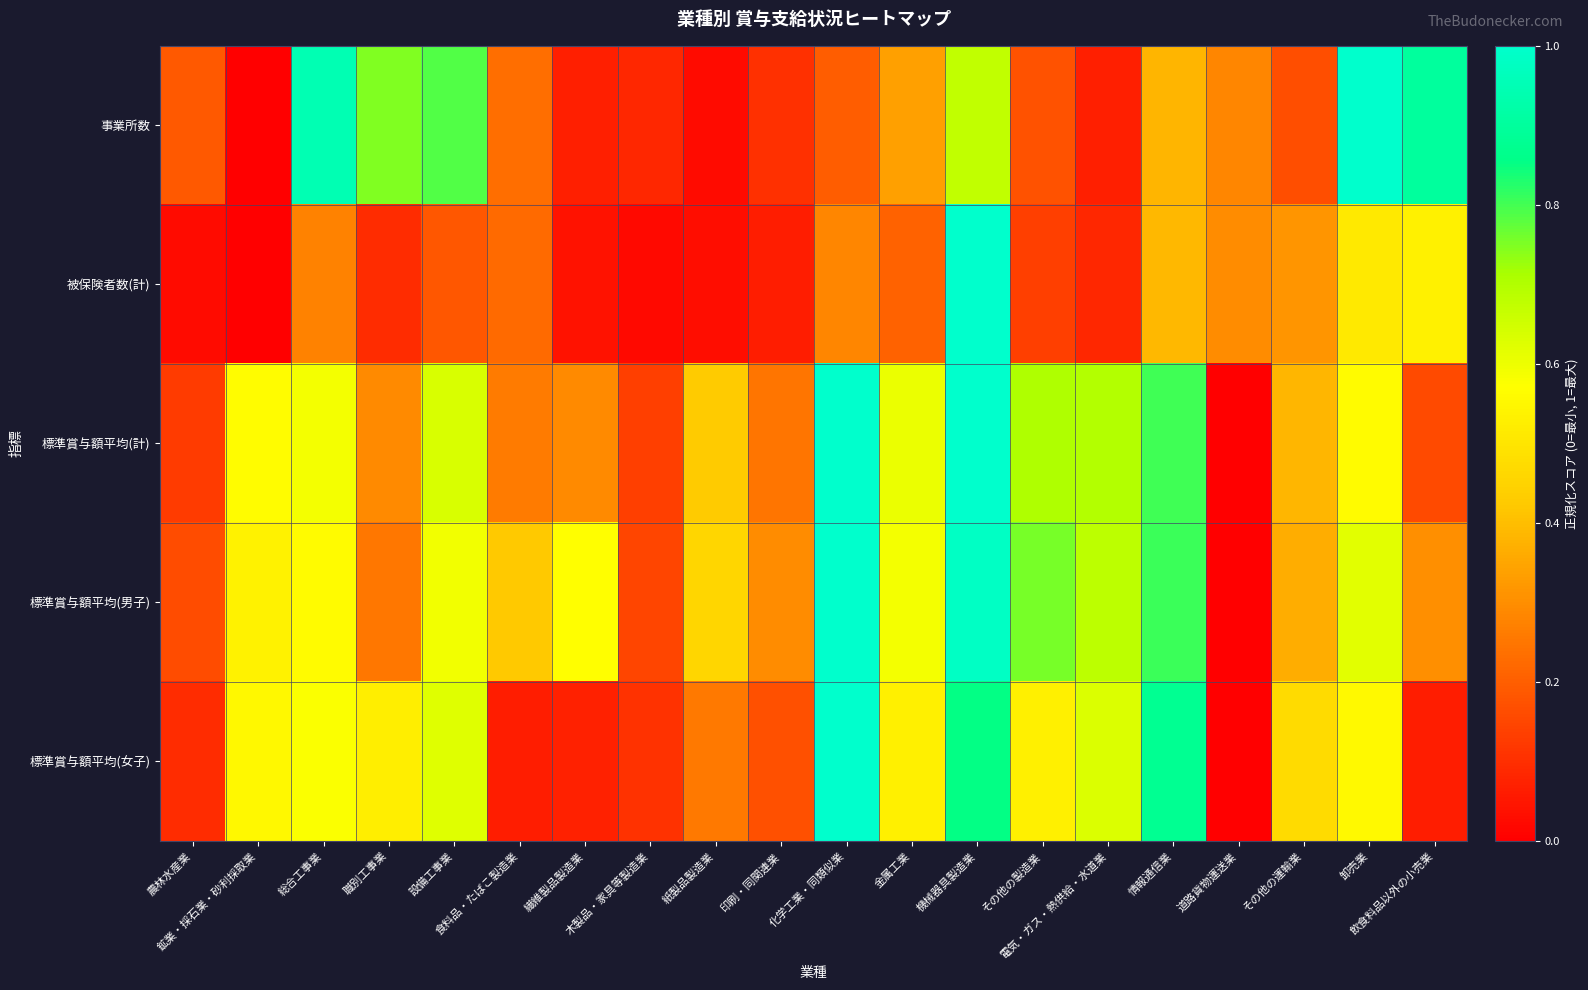

What is the total value across all series at 機械器具製造業?

4.5